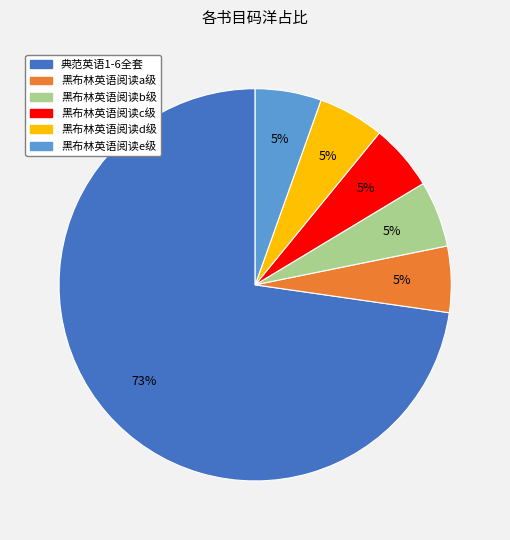

Combined, do 黑布林英语阅读c级 and 黑布林英语阅读e级 account for over 50%?

No